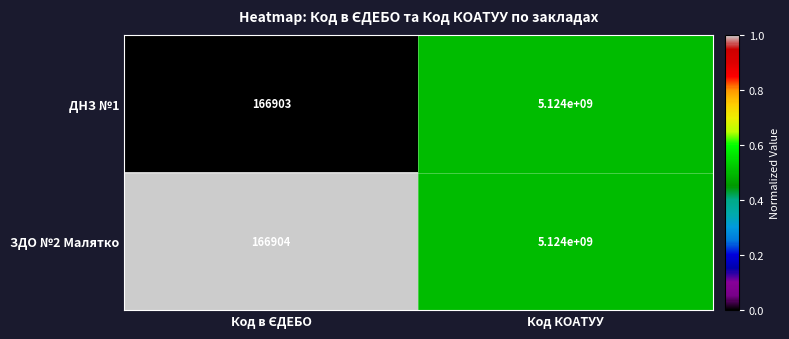

What value does the ДНЗ №1 series have at Код КОАТУУ?

5124000000